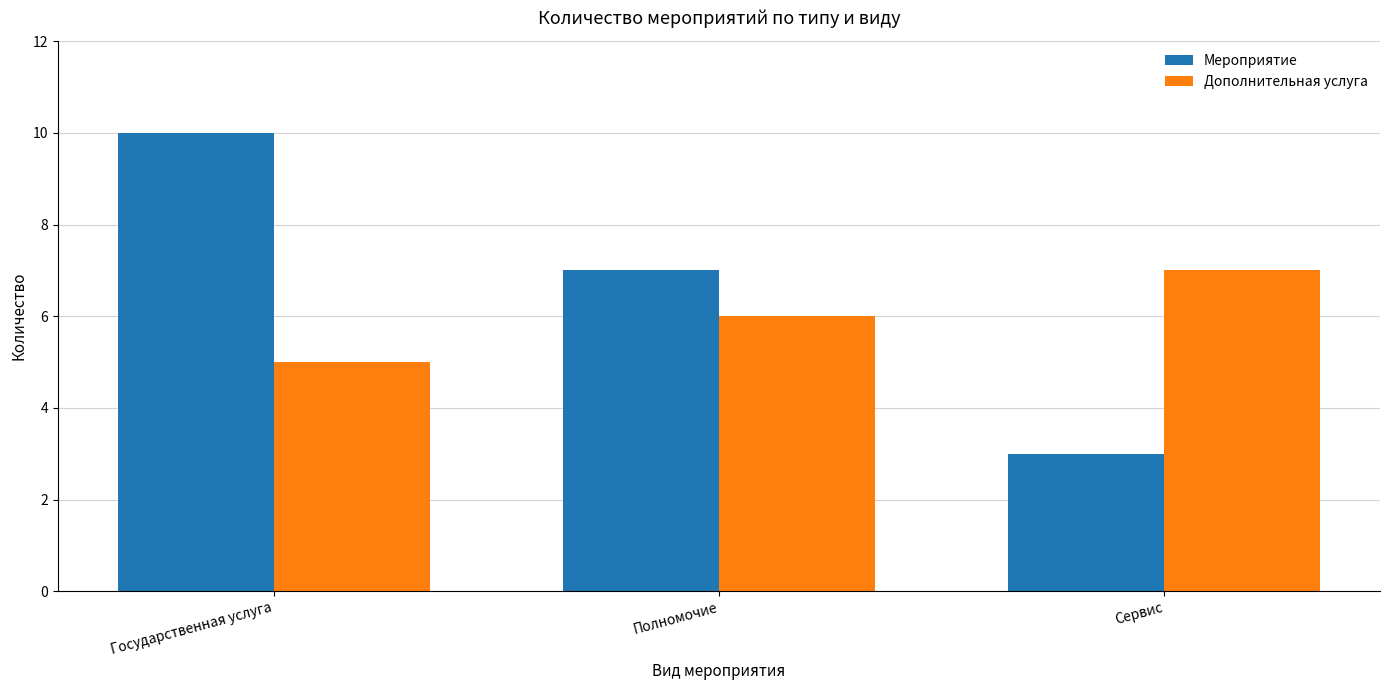

What is the difference between the maximum and second lowest values in the Мероприятие series?

3